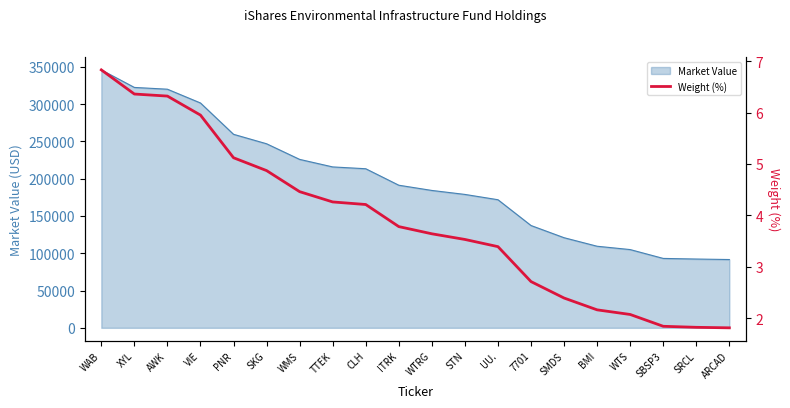

What is the ratio of the value at WAB to the value at XYL?

1.1